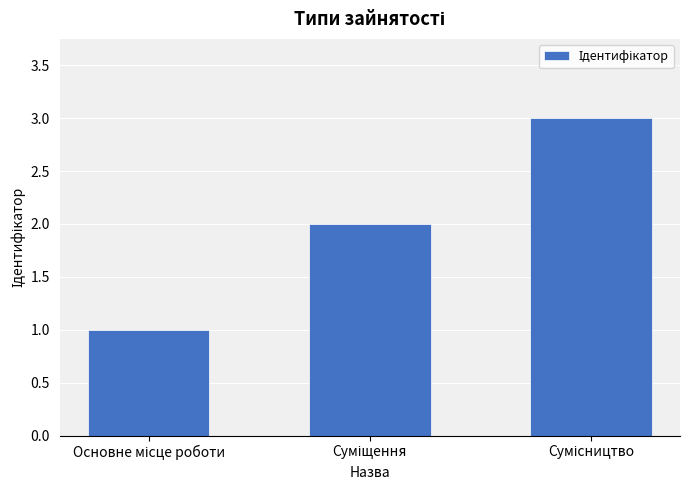

What is the sum of all values?

6